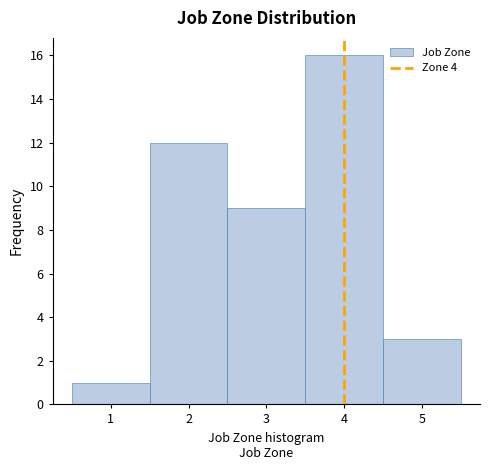

How tall is the bar that spans 1.5 to 2.5 on the x-axis? The values are not printed on the chart, so give them approximately, as read against the axis.

12